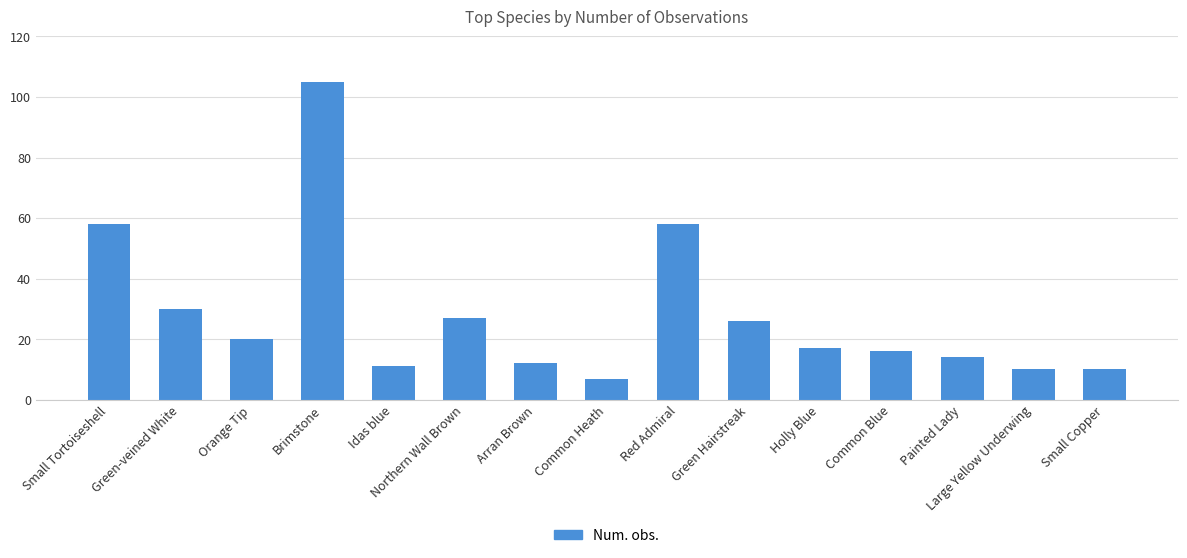

How many bars are there in total?

15